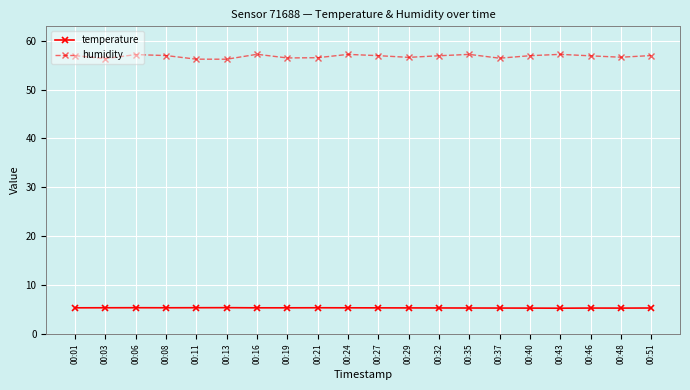

List the series in order of their peak value, highest first.

humidity, temperature